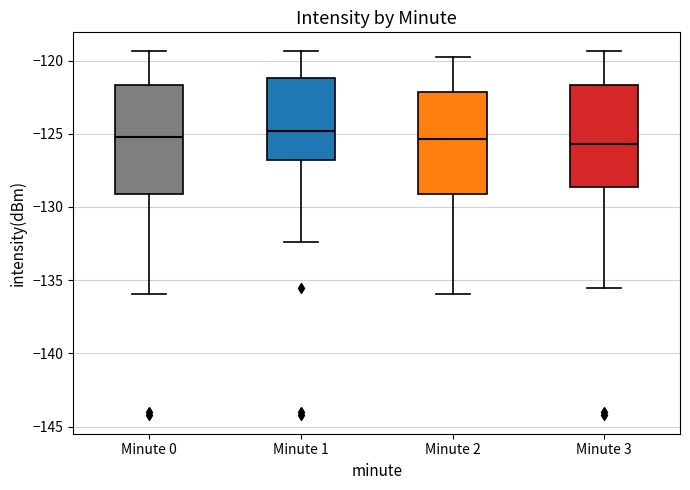

Reading left to right, read every box against the y-axis: the position of its median line, the range the box covers, and the ends of its whiskers. The values are not printed on the chart, so give them approximately, as read against the axis.

Minute 0: median -125.0, box -129.0 to -121.5, whiskers -136.0 to -119.5
Minute 1: median -125.0, box -127.0 to -121.0, whiskers -132.5 to -119.5
Minute 2: median -125.5, box -129.0 to -122.0, whiskers -136.0 to -119.5
Minute 3: median -125.5, box -128.5 to -121.5, whiskers -135.5 to -119.5